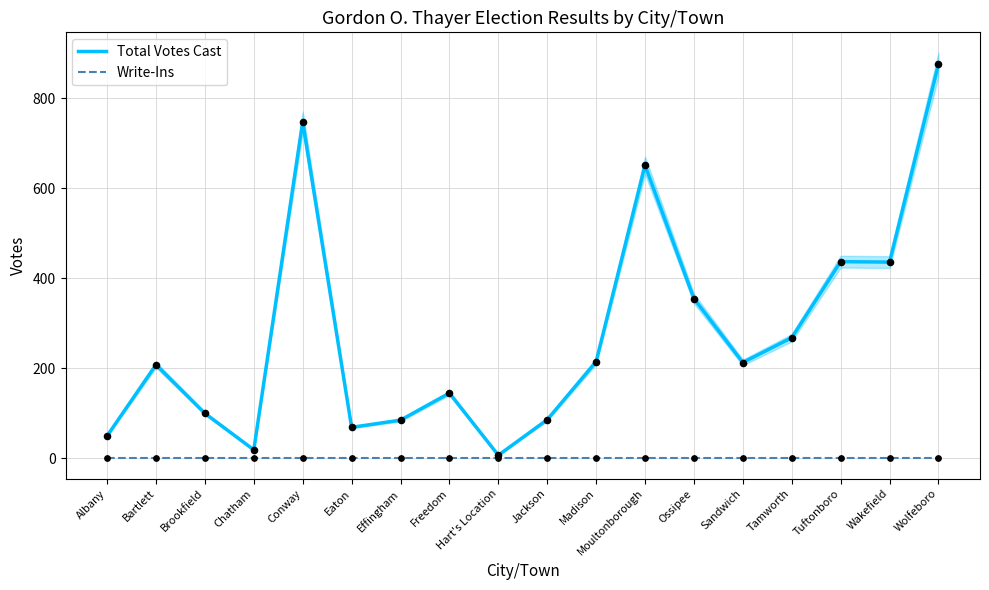

What are all the series names shown in the legend?

Total Votes Cast, Write-Ins